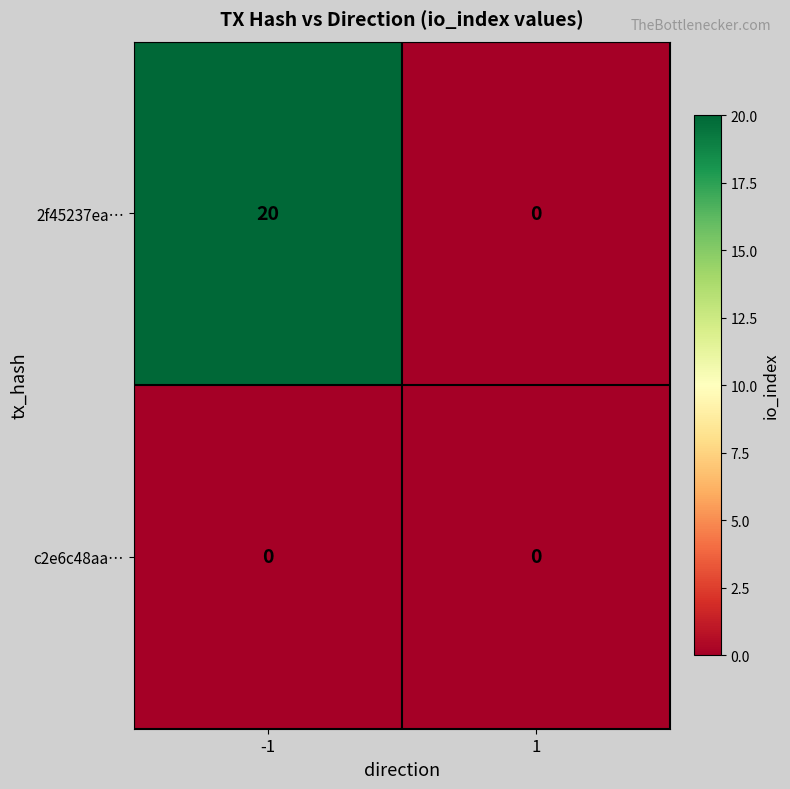

Which series has the largest total across all categories?

2f45237ea…